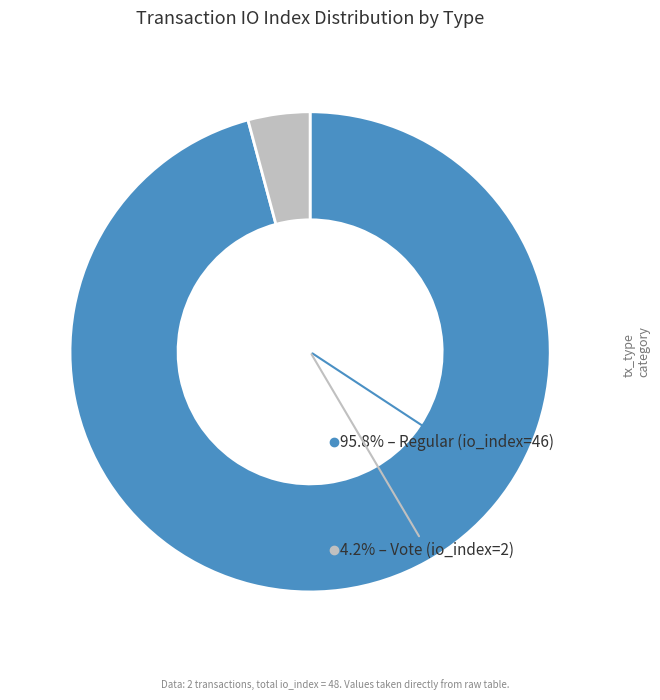

Between Vote (io_index=2) and Regular (io_index=46), which is larger?

Regular (io_index=46)